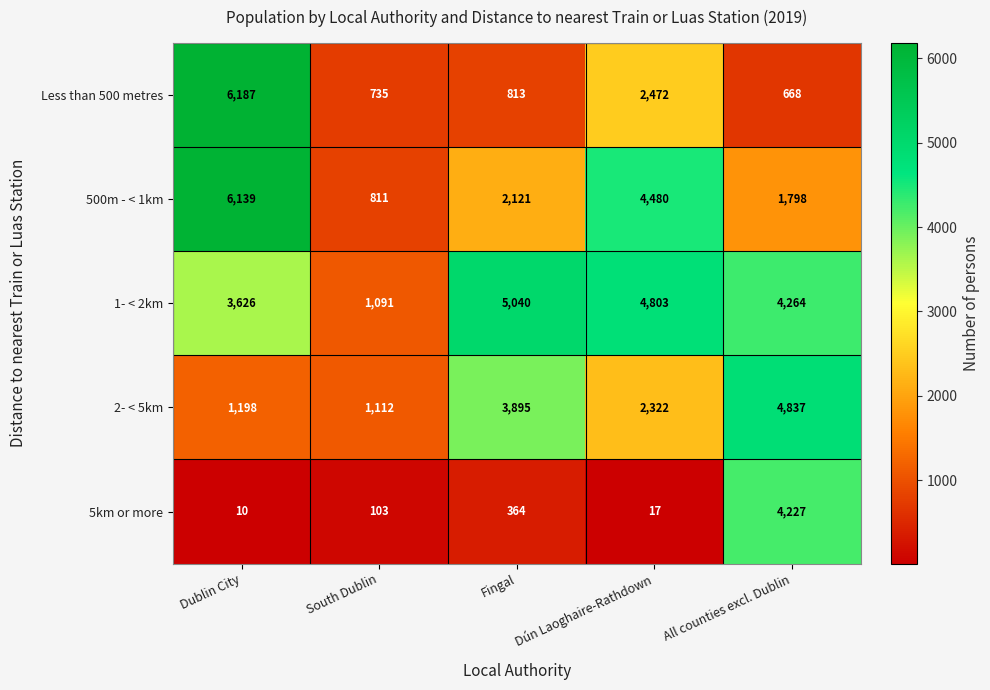

The value of 500m - < 1km at Dún Laoghaire-Rathdown is 4480. True or false?

True